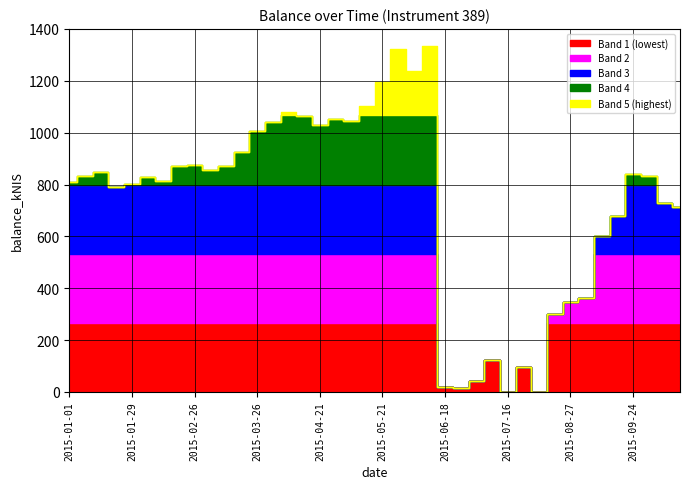

List the labels in order of value, smallest first.

2015-07-16, 2015-07-30, 2015-06-25, 2015-06-18, 2015-07-02, 2015-07-23, 2015-07-09, 2015-08-20, 2015-08-27, 2015-09-03, 2015-09-10, 2015-09-17, 2015-10-15, 2015-10-08, 2015-01-22, 2015-01-29, 2015-01-01, 2015-02-12, 2015-02-05, 2015-01-08, 2015-10-01, 2015-09-24, 2015-01-15, 2015-03-04, 2015-02-19, 2015-03-12, 2015-02-26, 2015-03-19, 2015-03-26, 2015-04-21, 2015-04-02, 2015-05-07, 2015-04-30, 2015-04-16, 2015-04-08, 2015-05-14, 2015-05-21, 2015-06-04, 2015-05-28, 2015-06-11